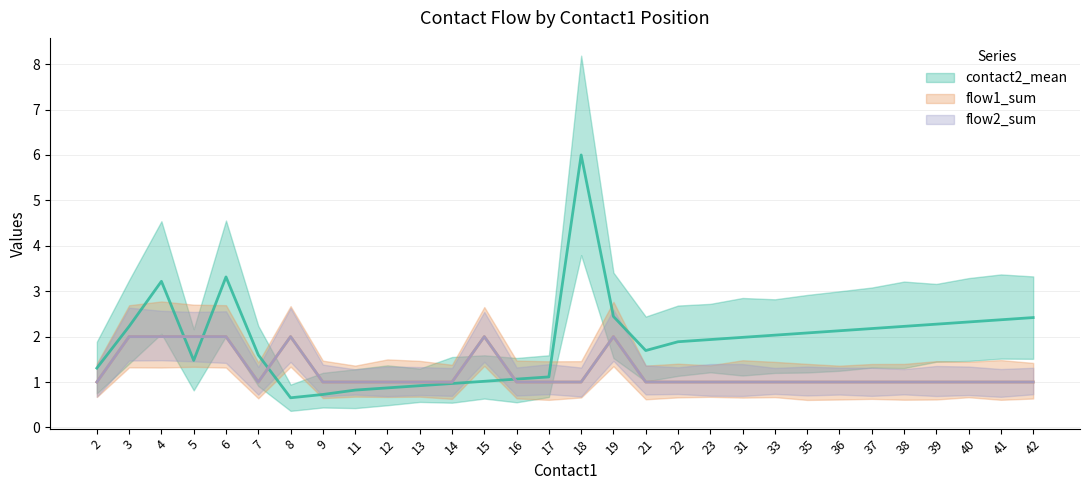

What is the difference between the maximum and minimum values in the contact2_mean series?

5.3